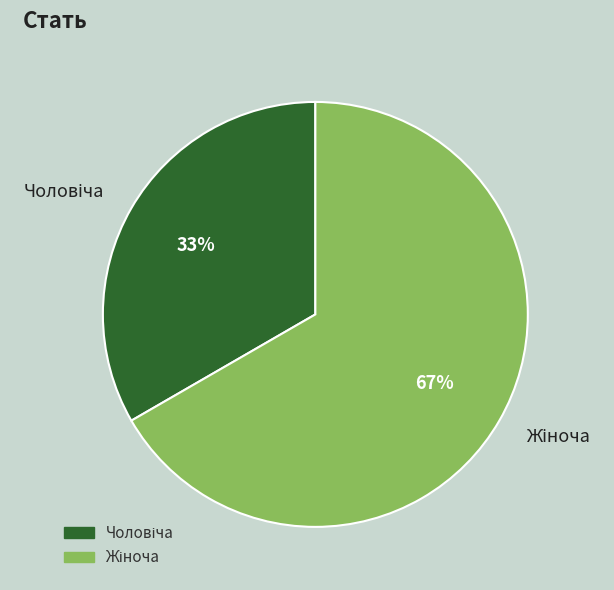

Does any single category account for the majority?

Yes